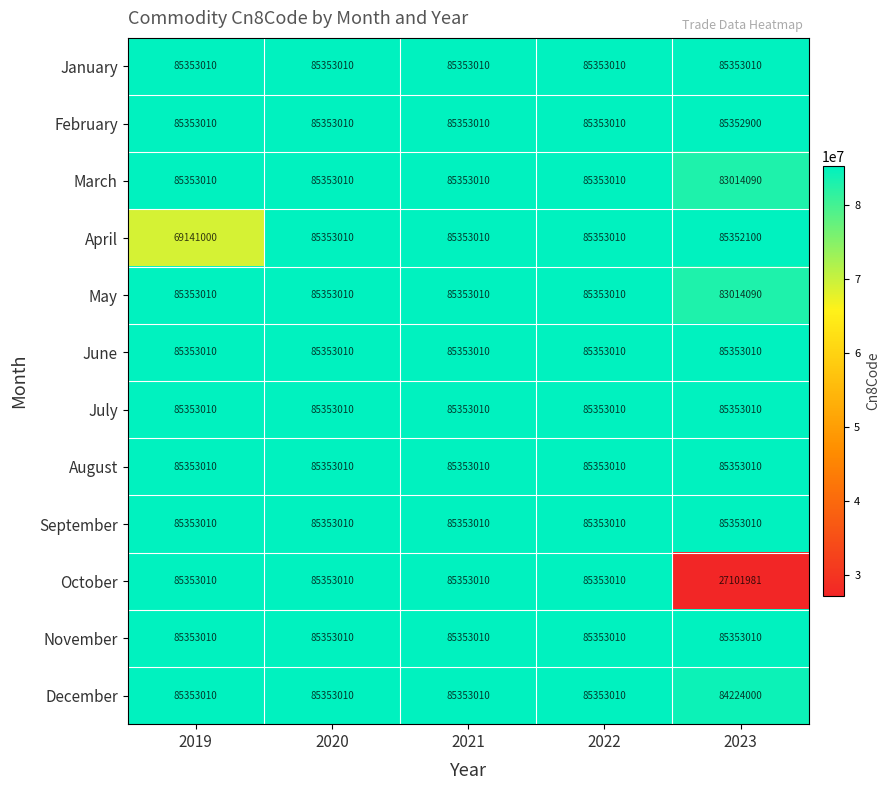

What is the total value across all series at 2022?

1024236120